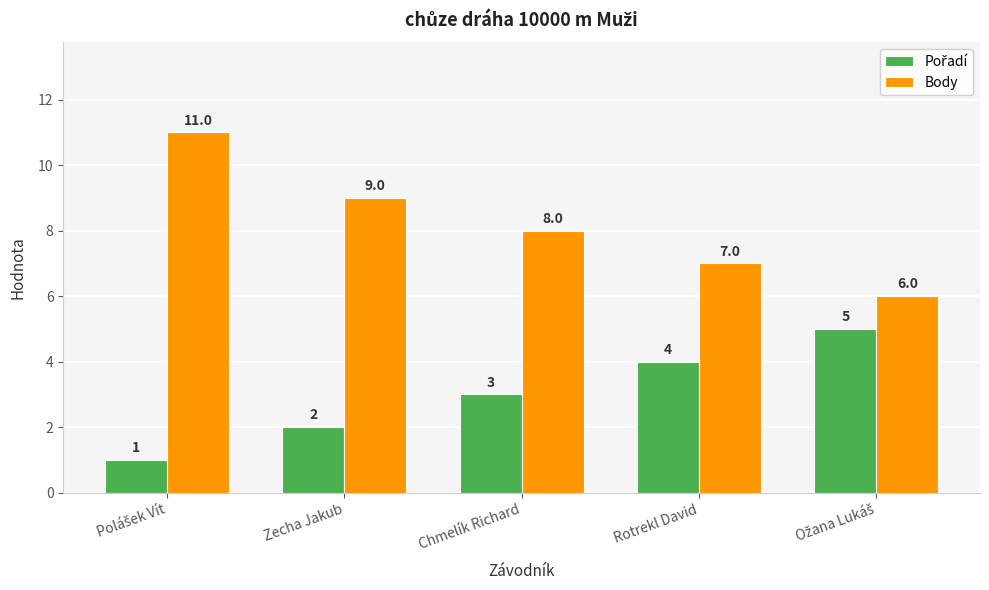

Count the number of categories in the chart.

5